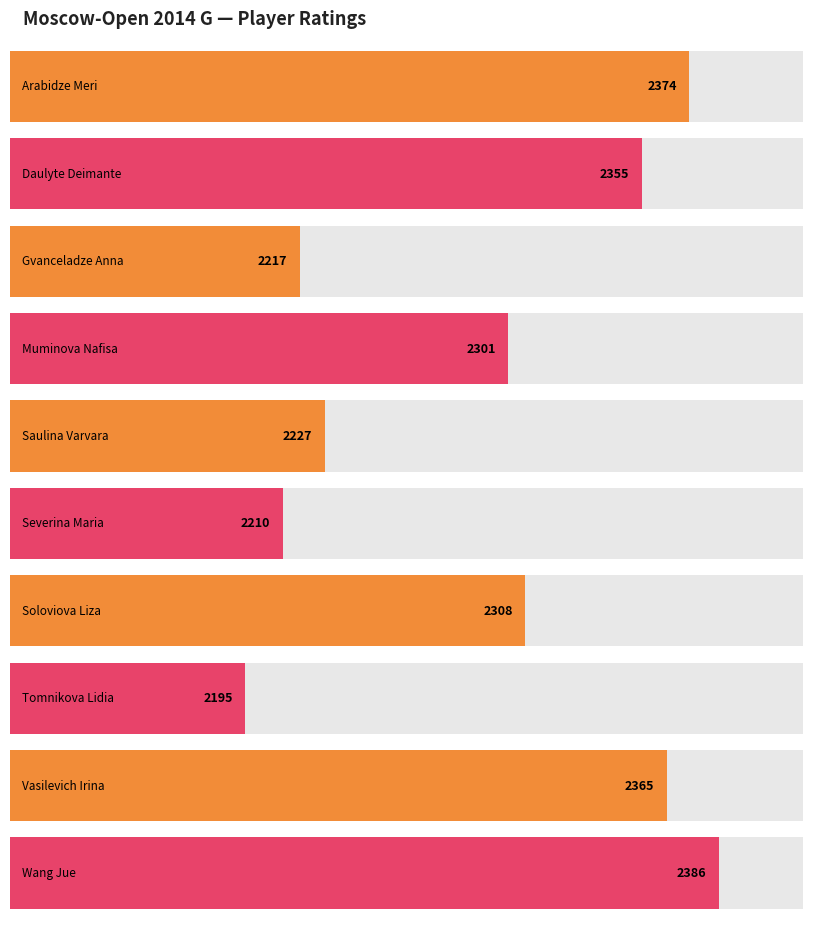

What is the difference between the maximum and minimum values?

191